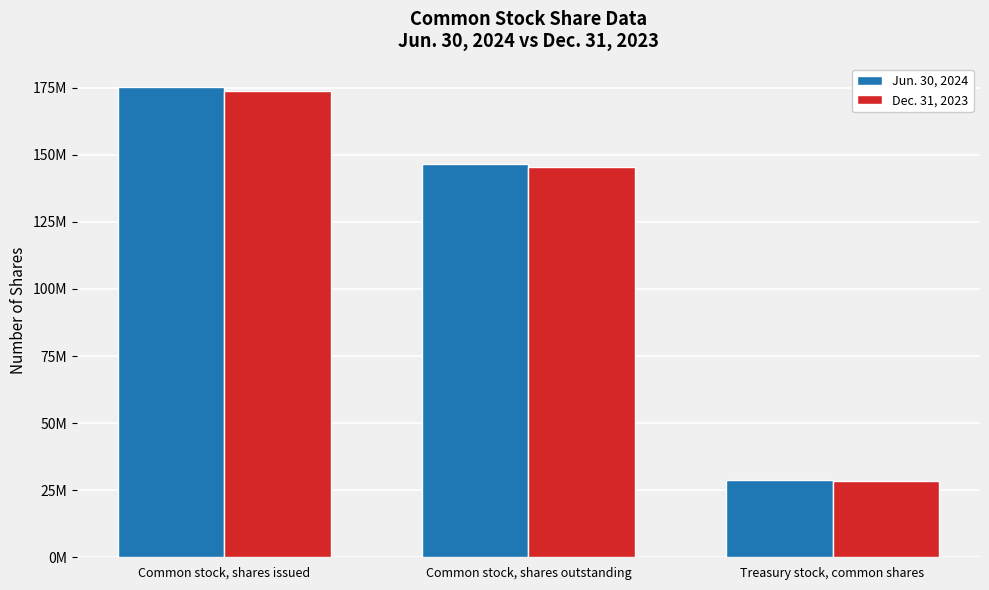

The Jun. 30, 2024 series shows 146444031 at Common stock, shares outstanding. True or false?

True